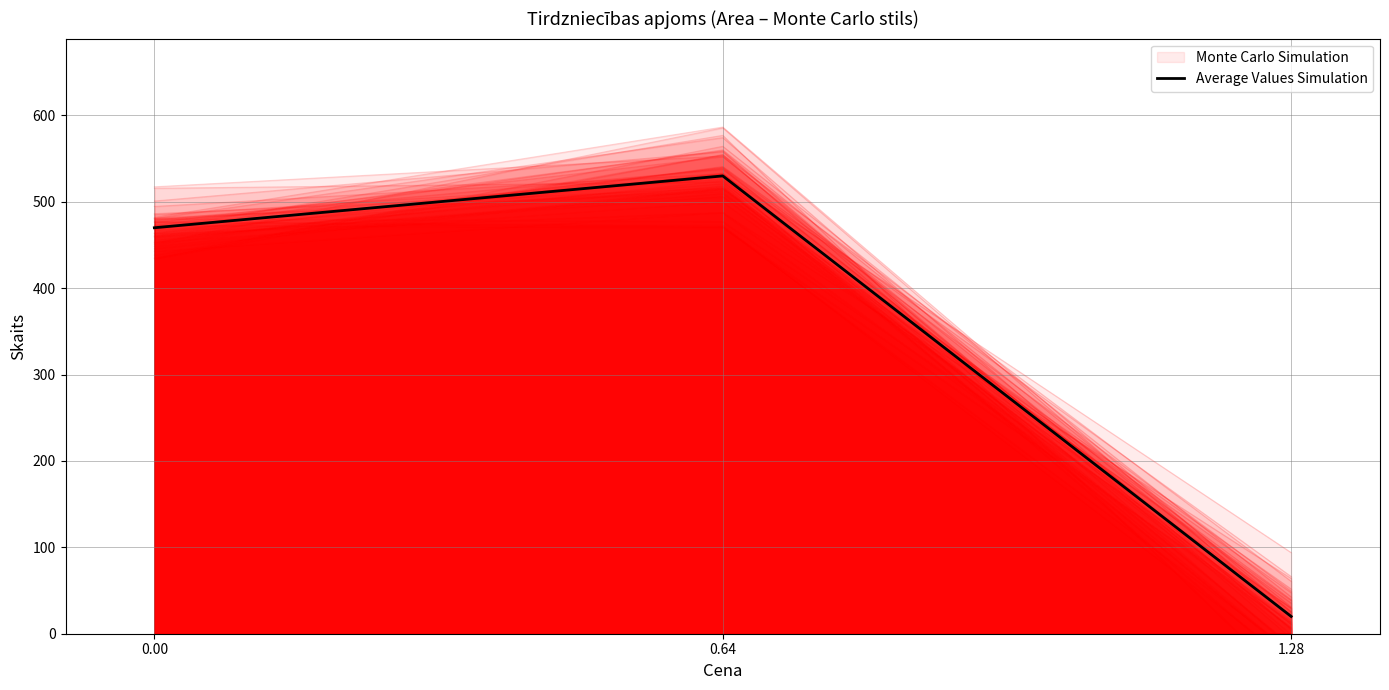

What is the sum of all values?

1020